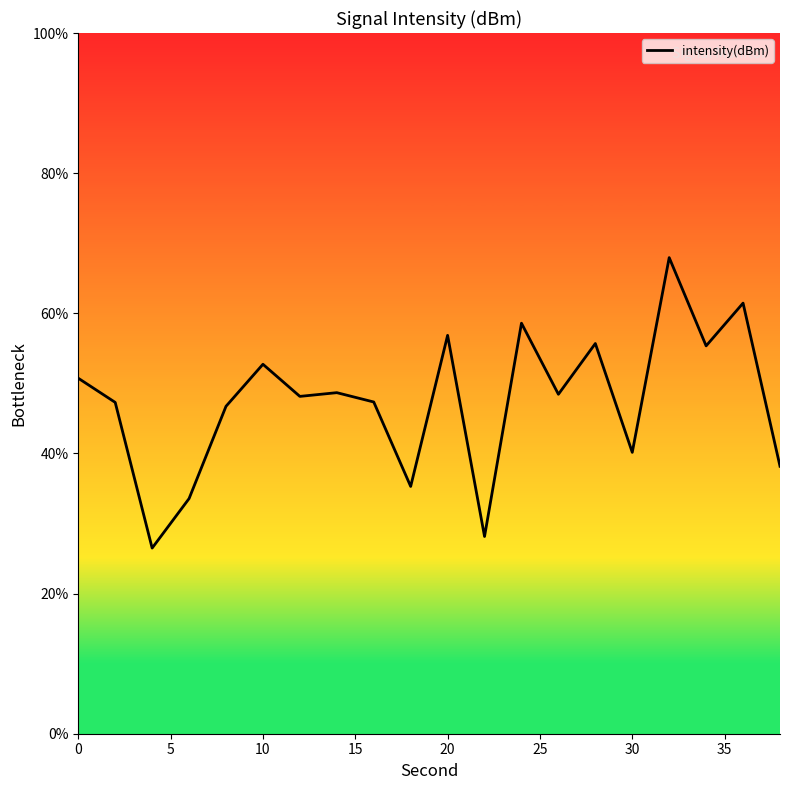

What is the smallest value displayed?

26.5